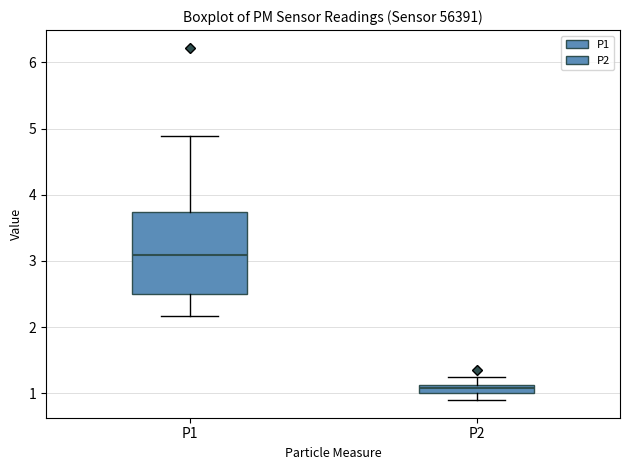

Which box is the tallest, from its lower edge to its upper edge?

P1